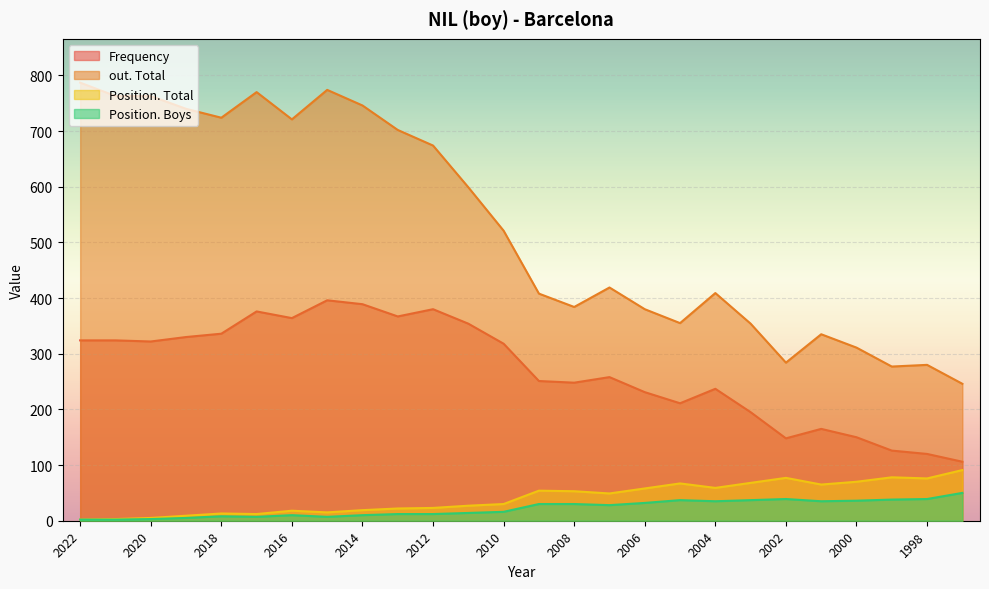

Where is Frequency nearest to the value 251?

2009